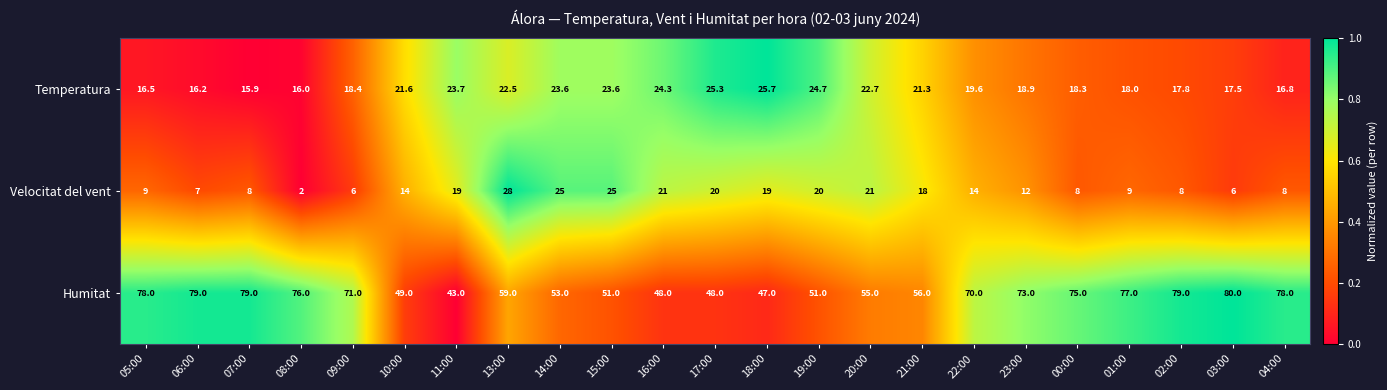

Which series has the largest total across all categories?

Humitat